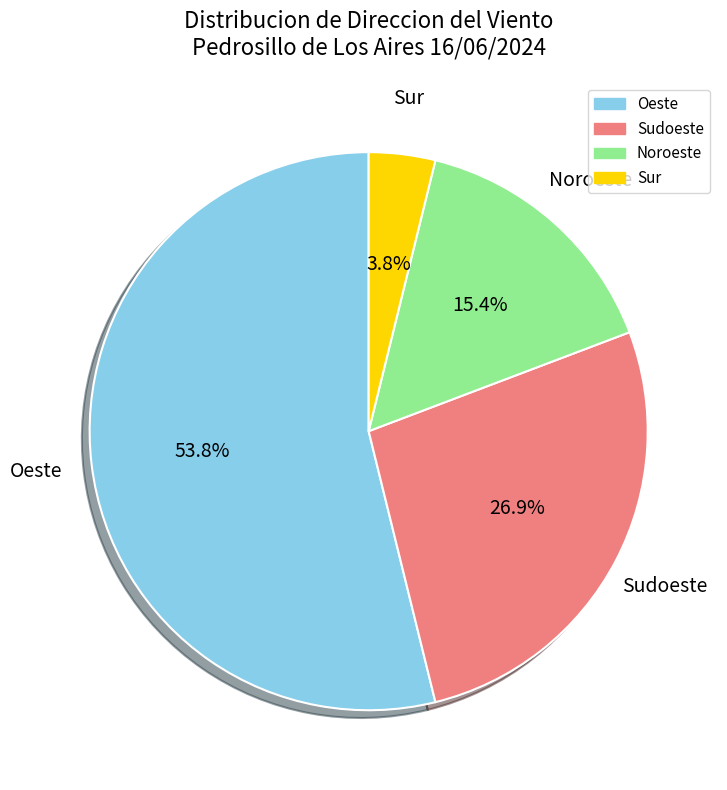

Between Oeste and Noroeste, which is larger?

Oeste